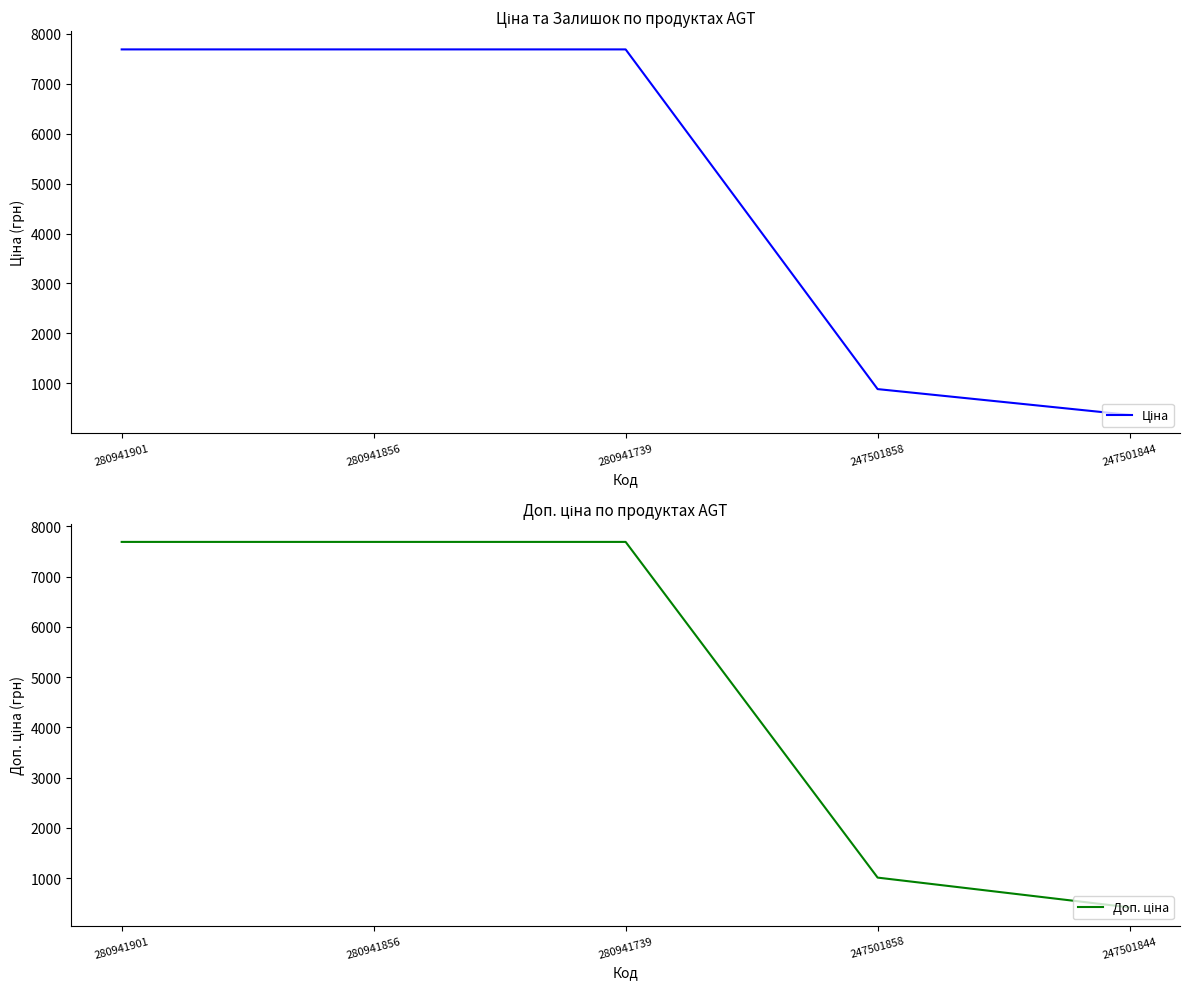

Reading right to left, transcribe all the data shown in this chart.

Ціна: 247501844=367.6	247501858=884.2	280941739=7688.0	280941856=7688.0	280941901=7688.0
Доп. ціна: 247501844=421.0	247501858=1013.2	280941739=7688.0	280941856=7688.0	280941901=7688.0